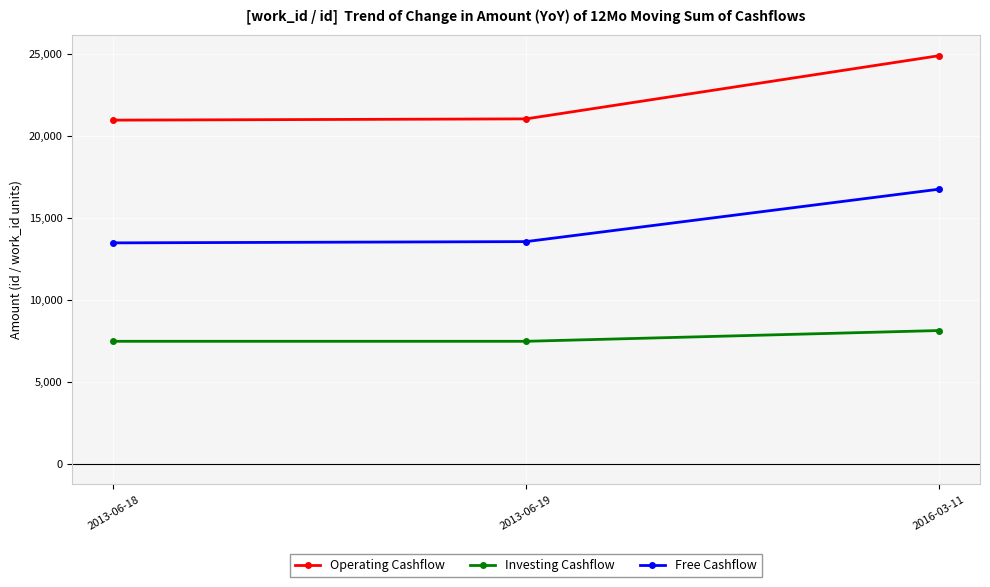

Rank the series by their average value, from highest to lowest.

Operating Cashflow, Free Cashflow, Investing Cashflow